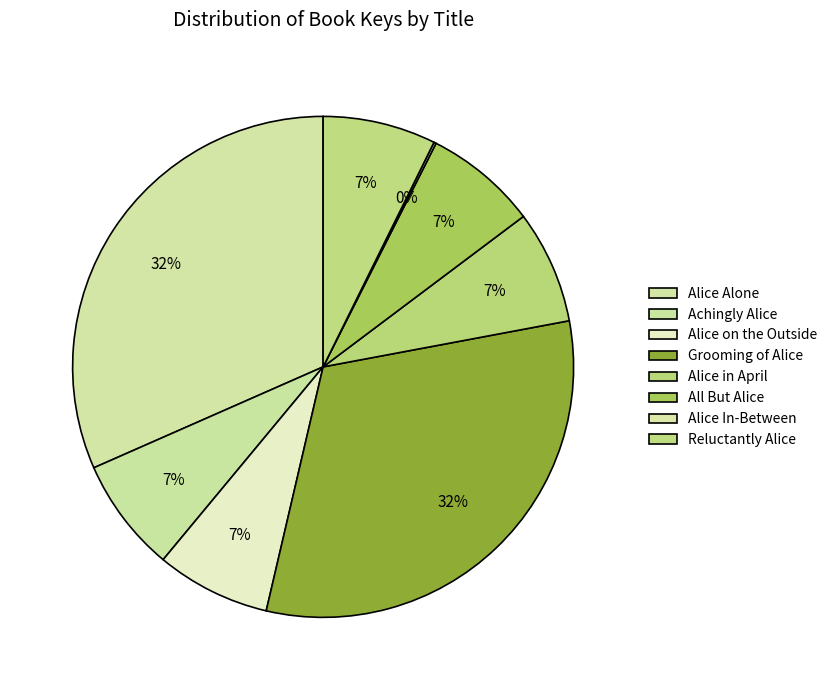

Count the number of slices in the pie.

8